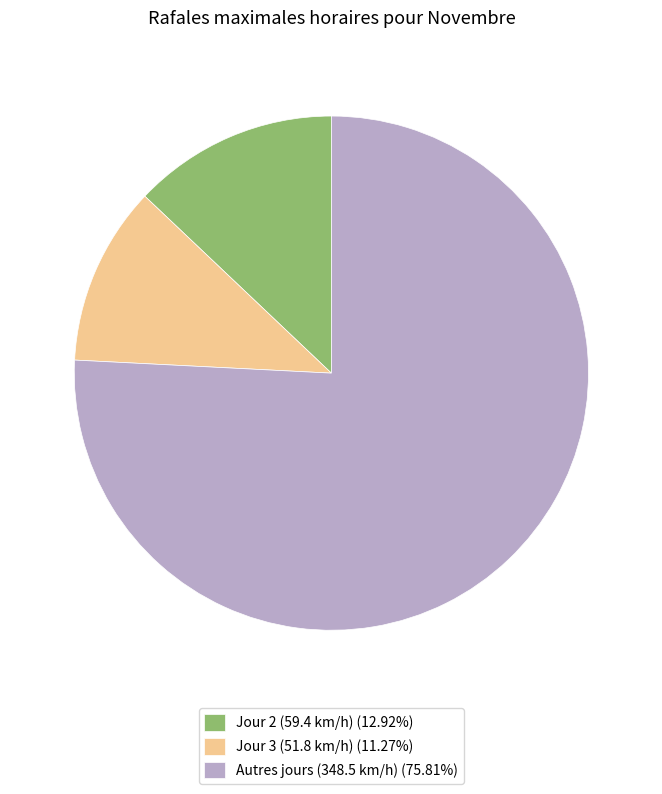

Combined, do Autres jours (348.5 km/h) (75.81%) and Jour 2 (59.4 km/h) (12.92%) account for over 50%?

Yes